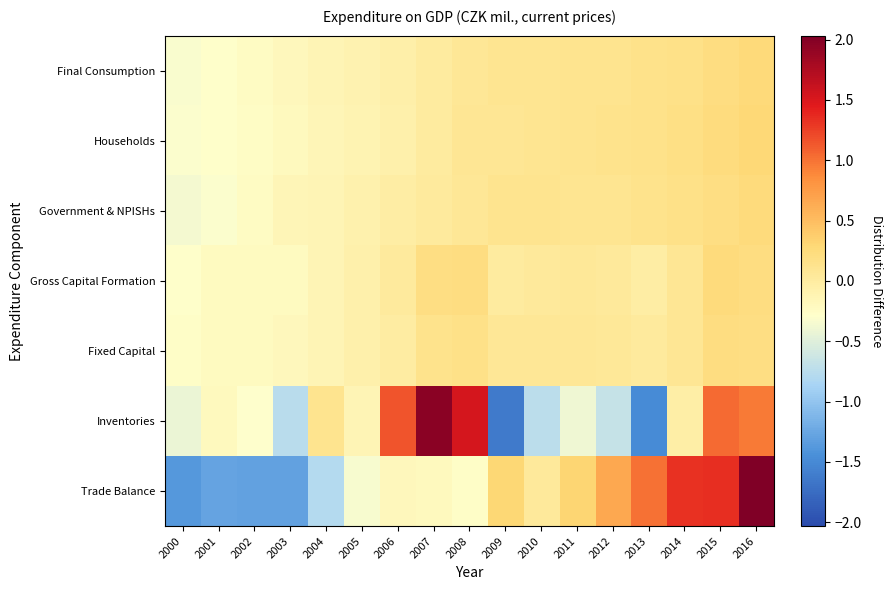

Reading left to right, list all the values displayed in this chart.

Final Consumption: 2000=-0.3	2001=-0.3	2002=-0.2	2003=-0.2	2004=-0.1	2005=-0.1	2006=-0.1	2007=0.0	2008=0.1	2009=0.1	2010=0.1	2011=0.1	2012=0.1	2013=0.1	2014=0.2	2015=0.2	2016=0.3
Households: 2000=-0.3	2001=-0.3	2002=-0.2	2003=-0.2	2004=-0.1	2005=-0.1	2006=-0.1	2007=0.0	2008=0.1	2009=0.1	2010=0.1	2011=0.1	2012=0.1	2013=0.1	2014=0.2	2015=0.2	2016=0.3
Government & NPISHs: 2000=-0.4	2001=-0.3	2002=-0.2	2003=-0.2	2004=-0.1	2005=-0.1	2006=-0.0	2007=0.0	2008=0.1	2009=0.1	2010=0.1	2011=0.1	2012=0.1	2013=0.1	2014=0.2	2015=0.2	2016=0.2
Gross Capital Formation: 2000=-0.3	2001=-0.2	2002=-0.2	2003=-0.2	2004=-0.1	2005=-0.1	2006=0.0	2007=0.2	2008=0.2	2009=0.0	2010=0.0	2011=0.1	2012=0.0	2013=-0.0	2014=0.1	2015=0.2	2016=0.2
Fixed Capital: 2000=-0.3	2001=-0.2	2002=-0.2	2003=-0.2	2004=-0.1	2005=-0.1	2006=-0.0	2007=0.1	2008=0.2	2009=0.1	2010=0.1	2011=0.1	2012=0.1	2013=0.0	2014=0.1	2015=0.2	2016=0.2
Inventories: 2000=-0.4	2001=-0.2	2002=-0.3	2003=-0.8	2004=0.1	2005=-0.1	2006=1.2	2007=2.0	2008=1.5	2009=-1.6	2010=-0.7	2011=-0.4	2012=-0.7	2013=-1.5	2014=-0.0	2015=1.0	2016=1.0
Trade Balance: 2000=-1.4	2001=-1.3	2002=-1.3	2003=-1.3	2004=-0.8	2005=-0.3	2006=-0.2	2007=-0.2	2008=-0.3	2009=0.3	2010=0.0	2011=0.3	2012=0.7	2013=1.0	2014=1.3	2015=1.3	2016=2.0